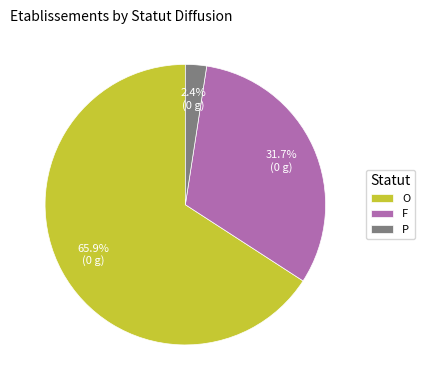

Which has a higher value, F or O?

O